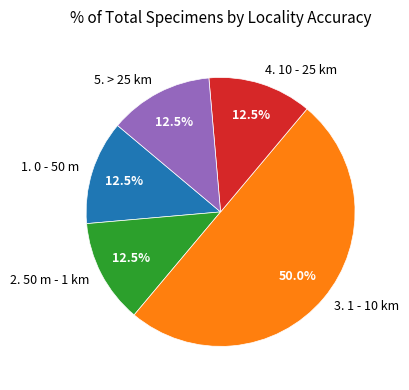

Combined, do 1. 0 - 50 m and 2. 50 m - 1 km account for over 50%?

No